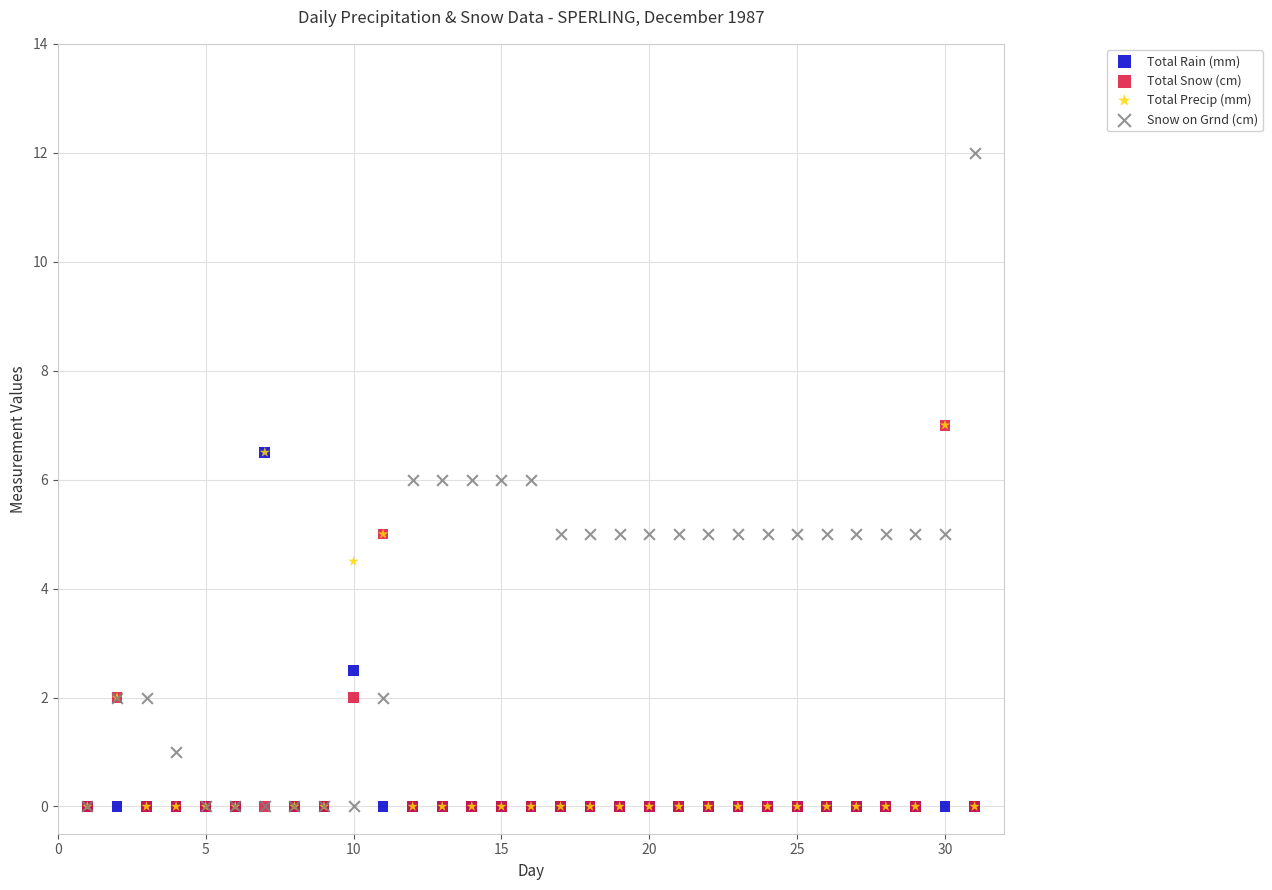

In the Total Precip (mm) series, what Y value is closest to 3?

2.0